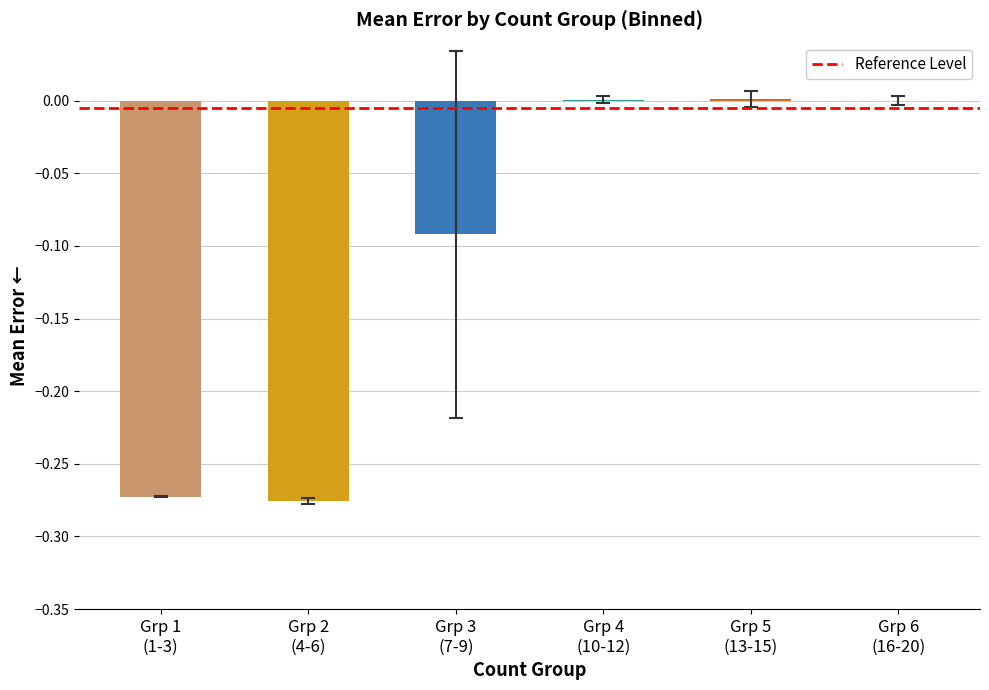

What is the sum of all values?

-0.6